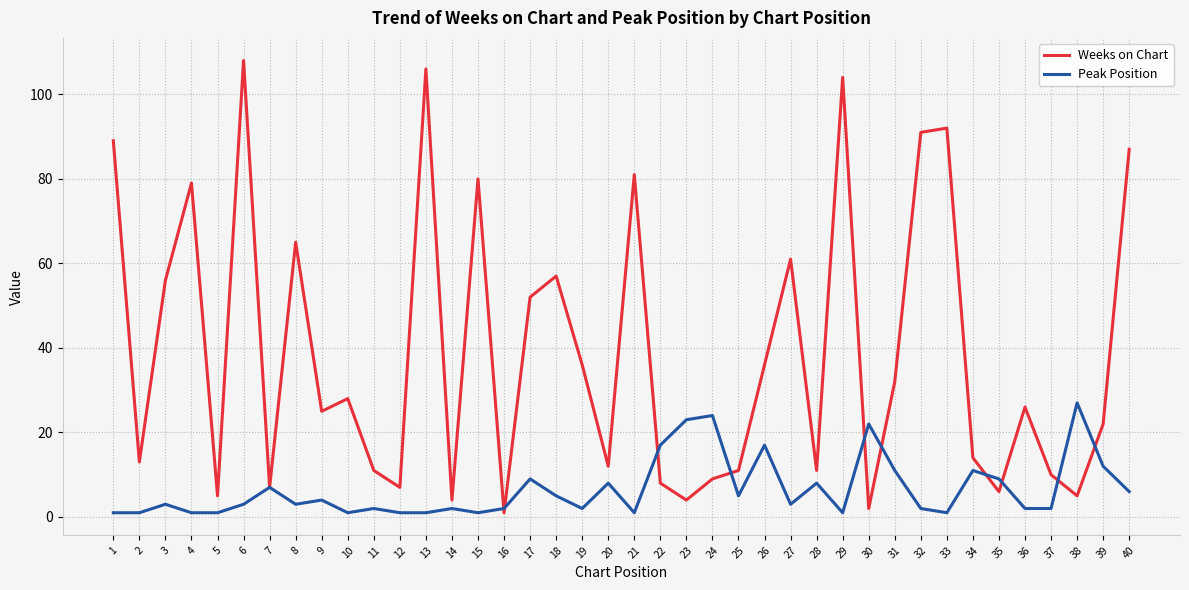

Is the value of Weeks on Chart at 37 greater than the value of Peak Position at 20?

Yes